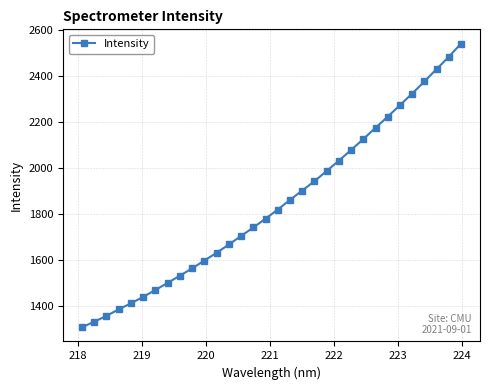

What is the value of the 10th point from the left?

1563.8